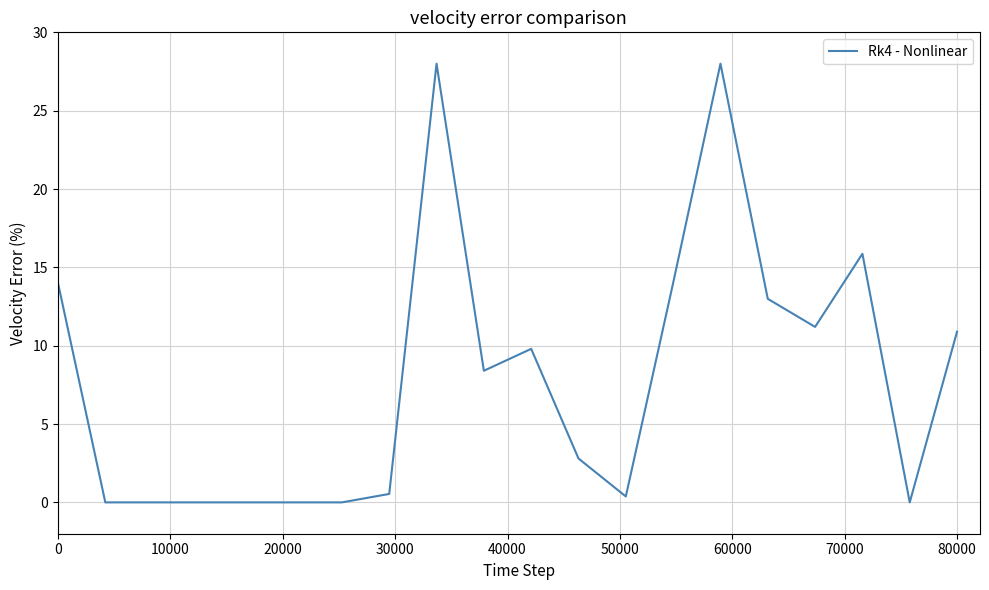

What is the difference between the maximum and minimum values?

28.0